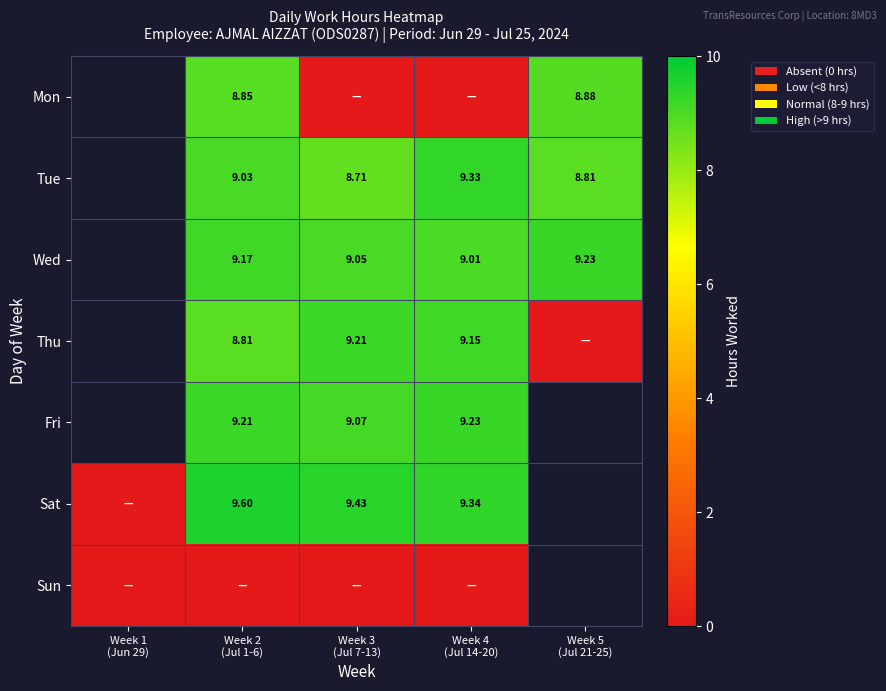

How many positive values does the Tue series have?

4